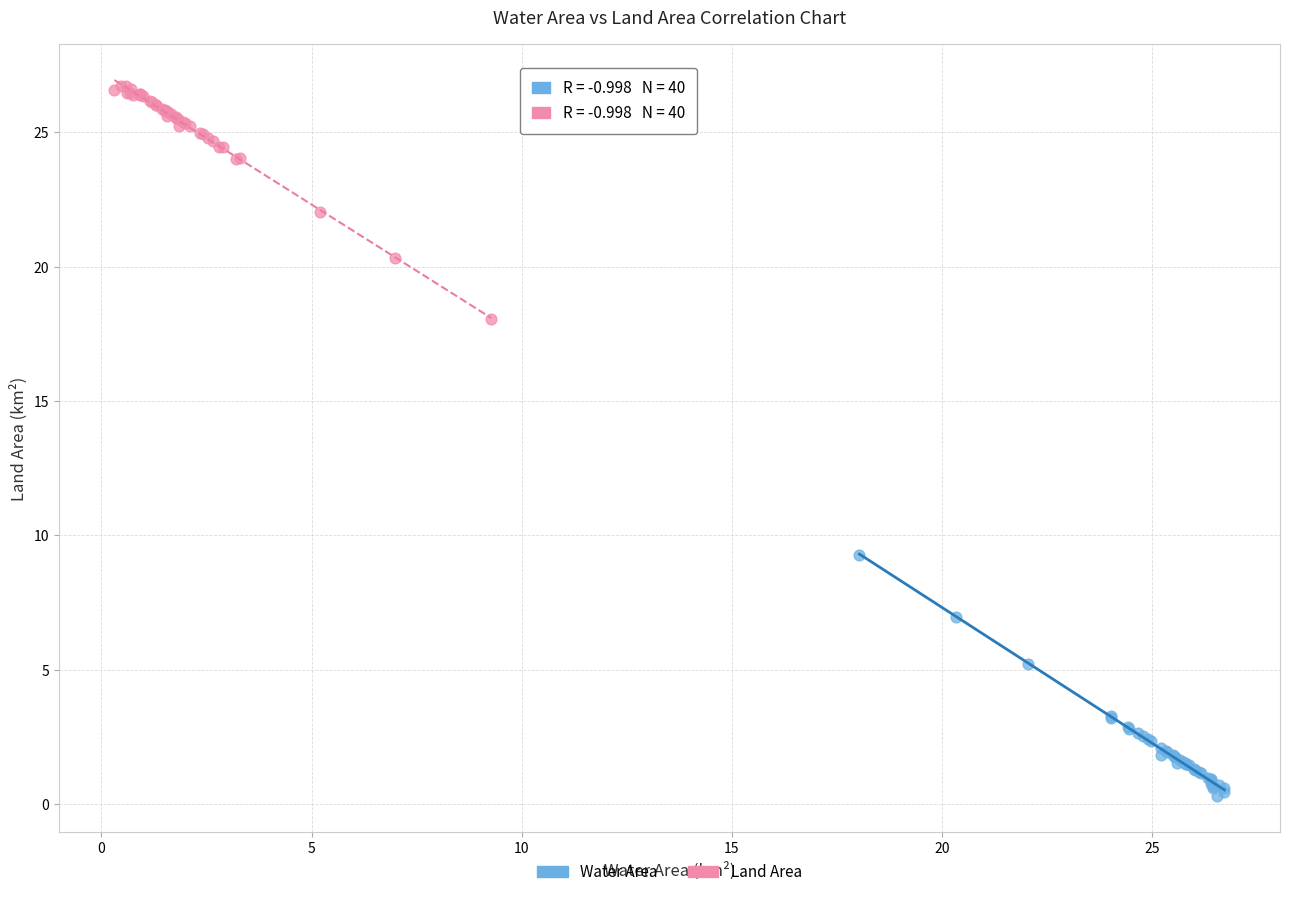

Which series contains the highest Y value?

Land Area